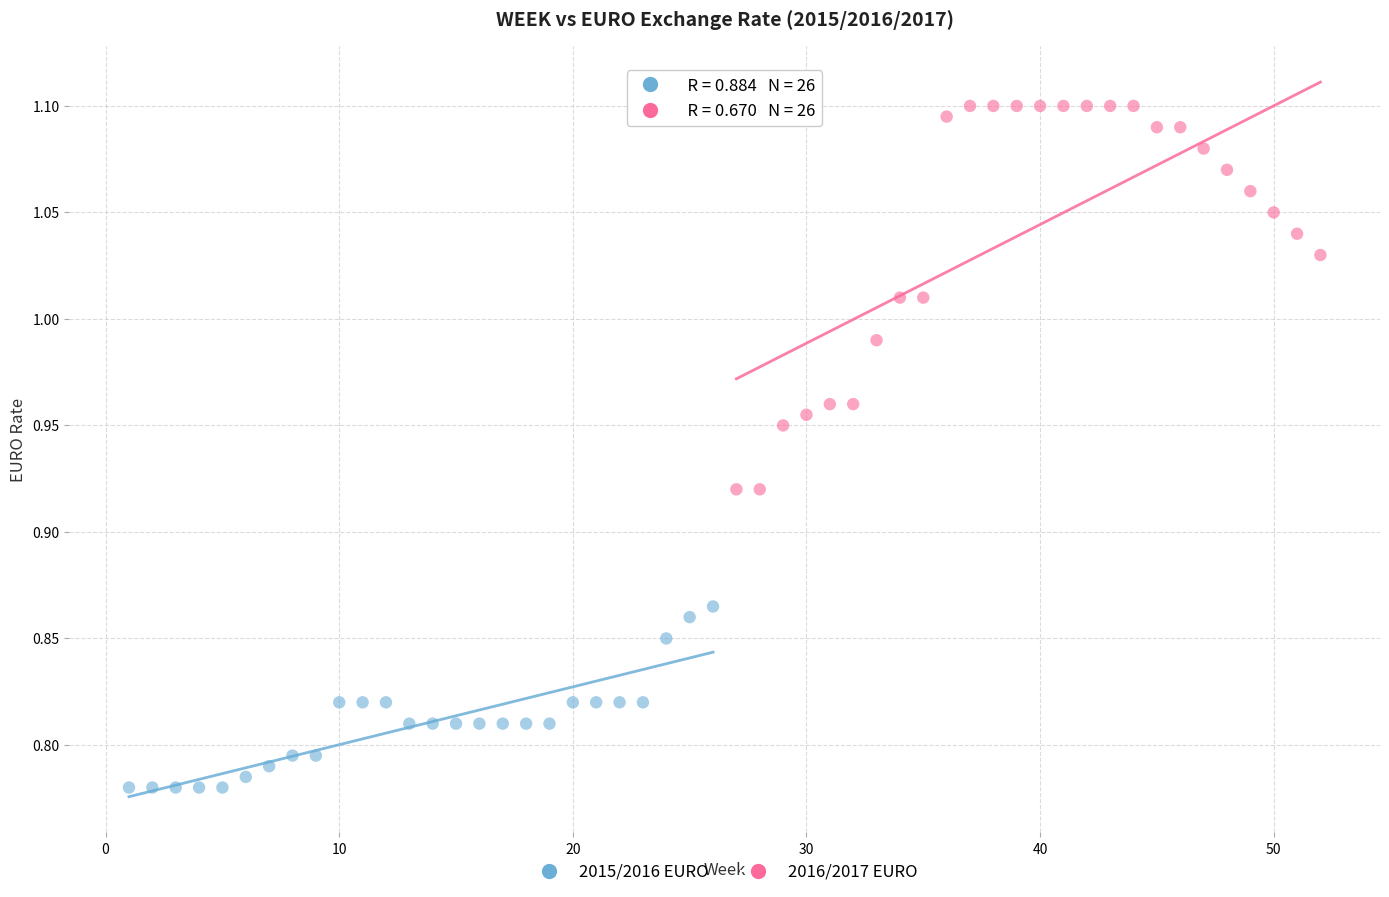

Which series has the largest Y range (max minus min)?

2016/2017 EURO